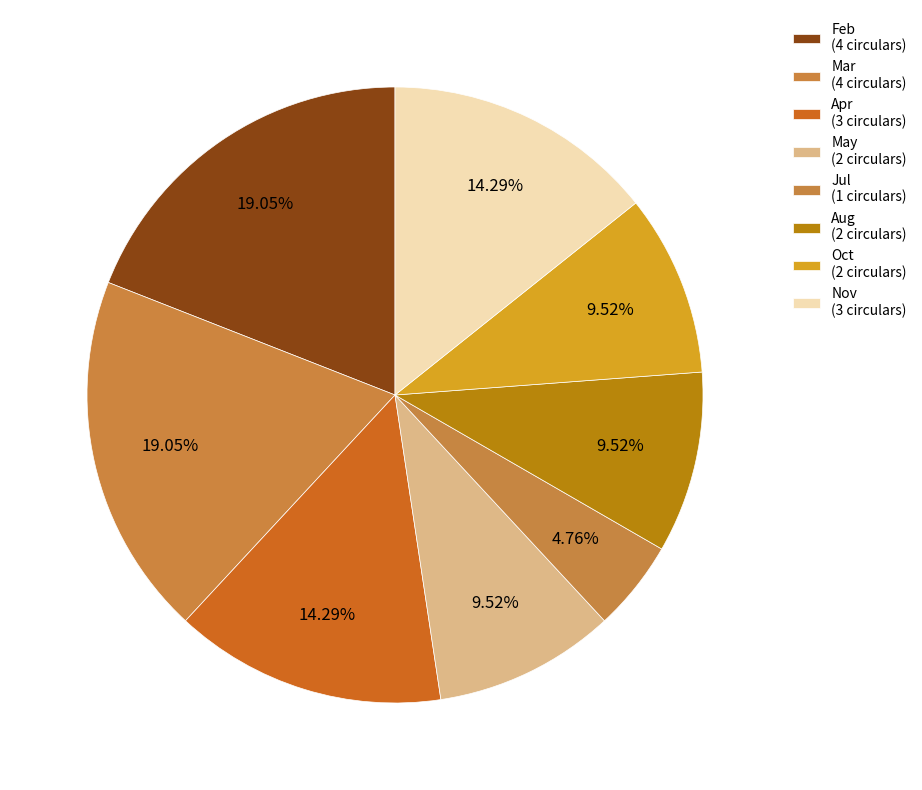

Which has a higher value, May or Oct?

May